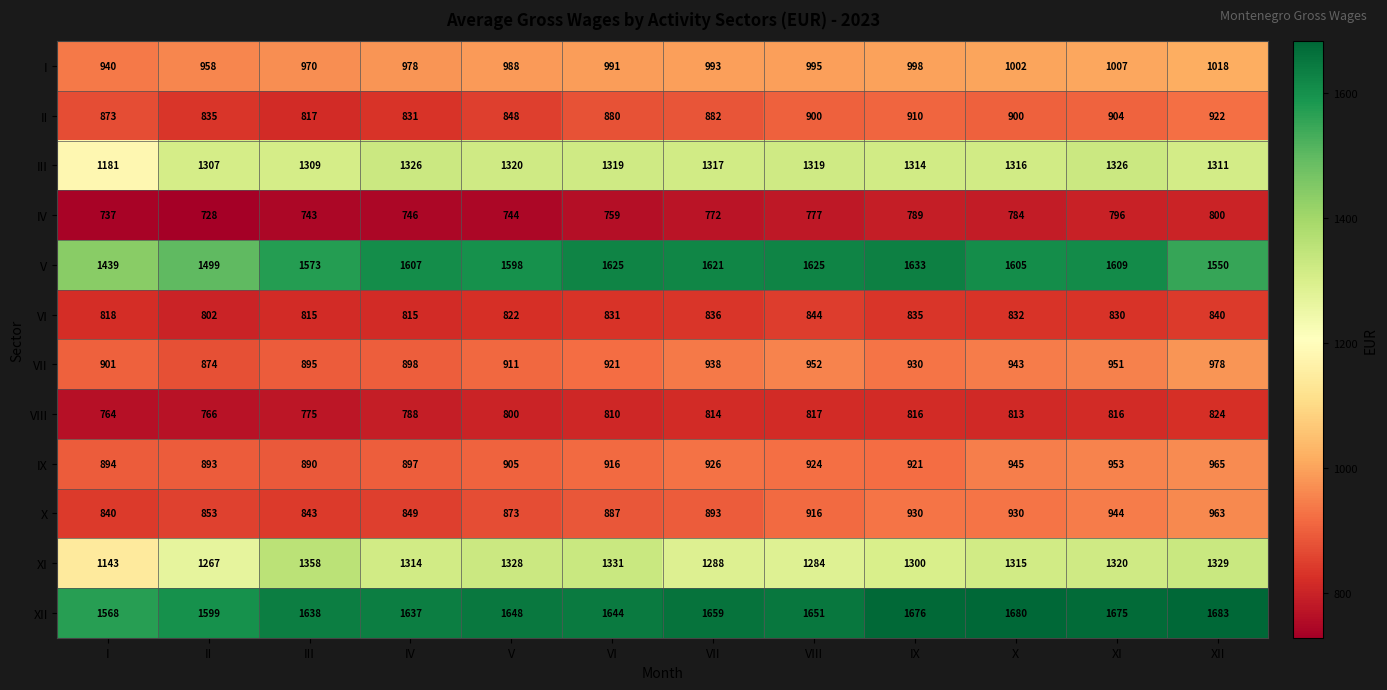

Which series has the largest total across all categories?

XII